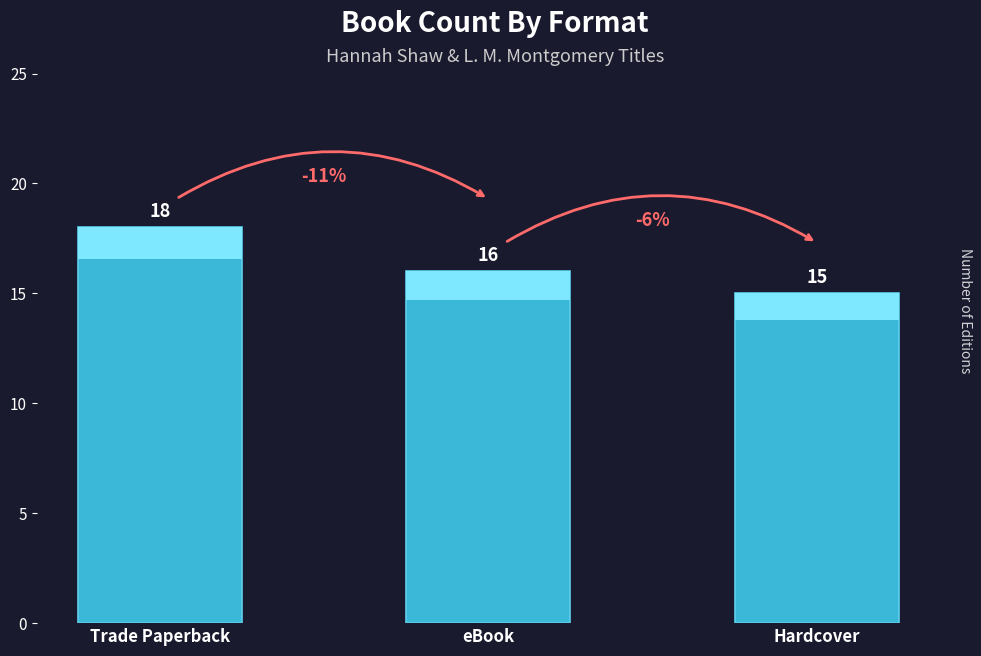

How many series are shown in this chart?

1